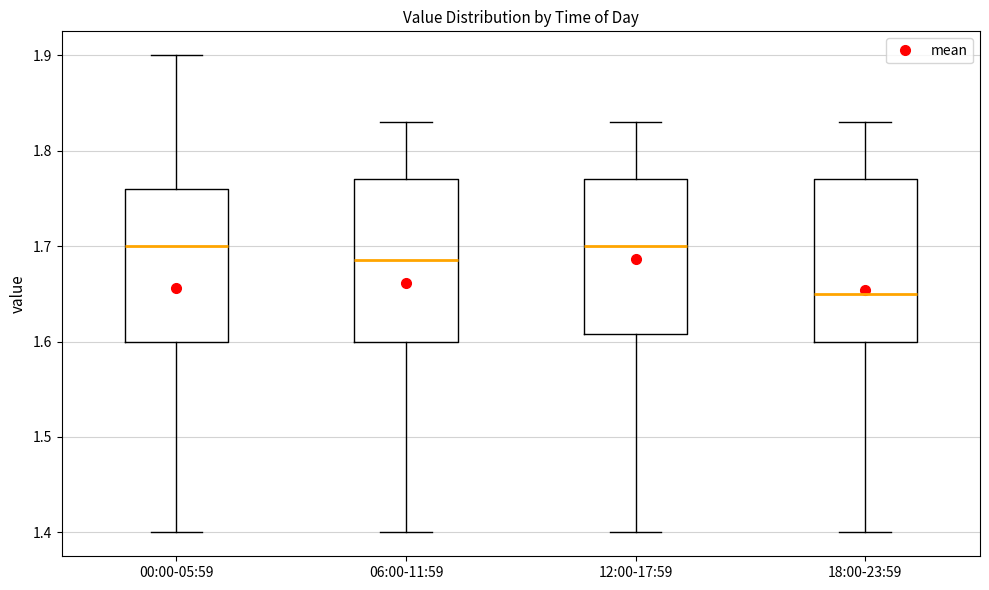

Reading left to right, read every box against the y-axis: the position of its median line, the range the box covers, and the ends of its whiskers. The values are not printed on the chart, so give them approximately, as read against the axis.

00:00-05:59: median 1.70, box 1.60 to 1.76, whiskers 1.40 to 1.90
06:00-11:59: median 1.69, box 1.60 to 1.77, whiskers 1.40 to 1.83
12:00-17:59: median 1.70, box 1.61 to 1.77, whiskers 1.40 to 1.83
18:00-23:59: median 1.65, box 1.60 to 1.77, whiskers 1.40 to 1.83